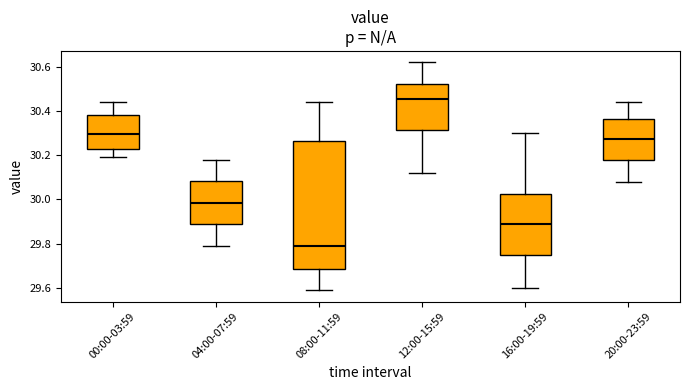

Which box is the tallest, from its lower edge to its upper edge?

08:00-11:59